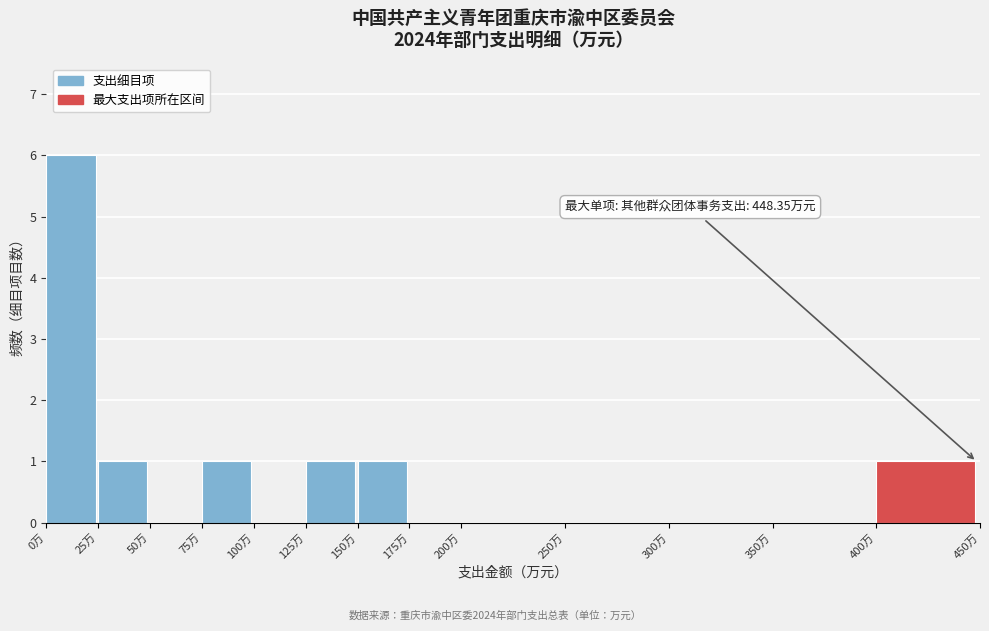

Which range on the x-axis has the tallest bar?

0 to 25